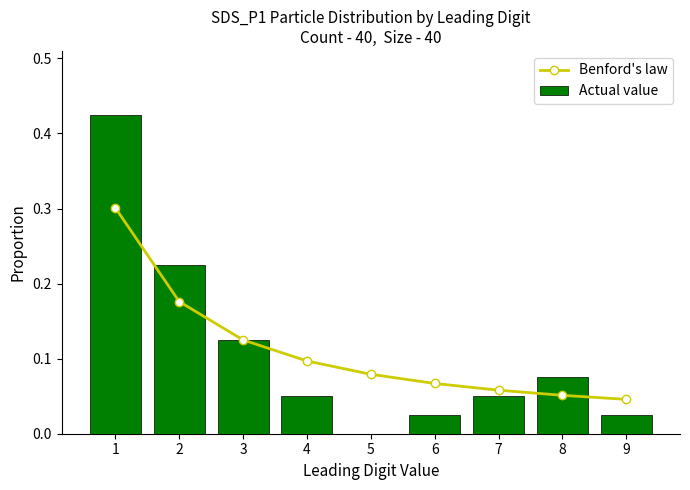

How many data points does each series have?

9